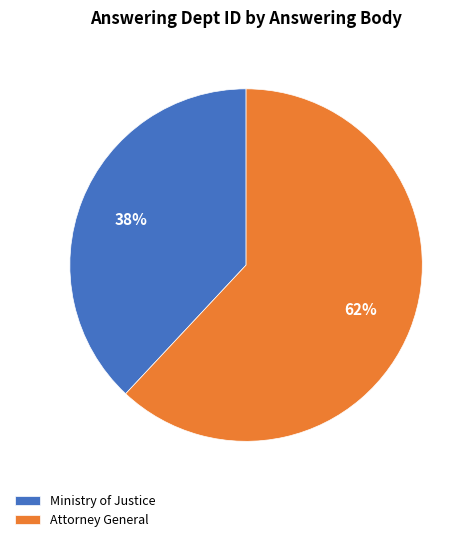

Which category has the smallest portion of the pie?

Ministry of Justice